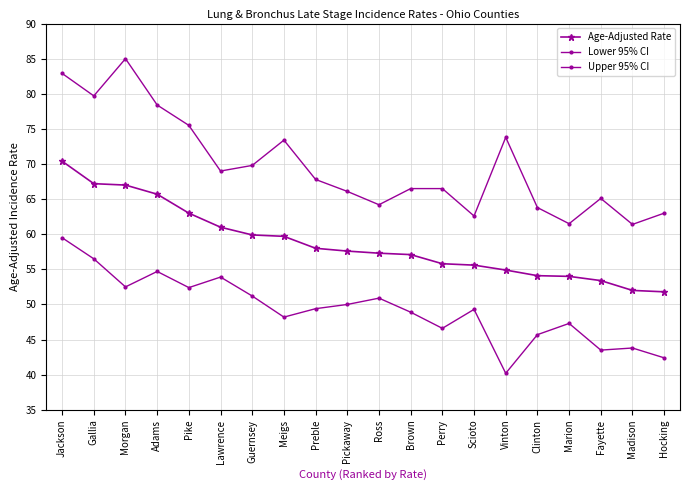

How many lines are shown in the chart?

3